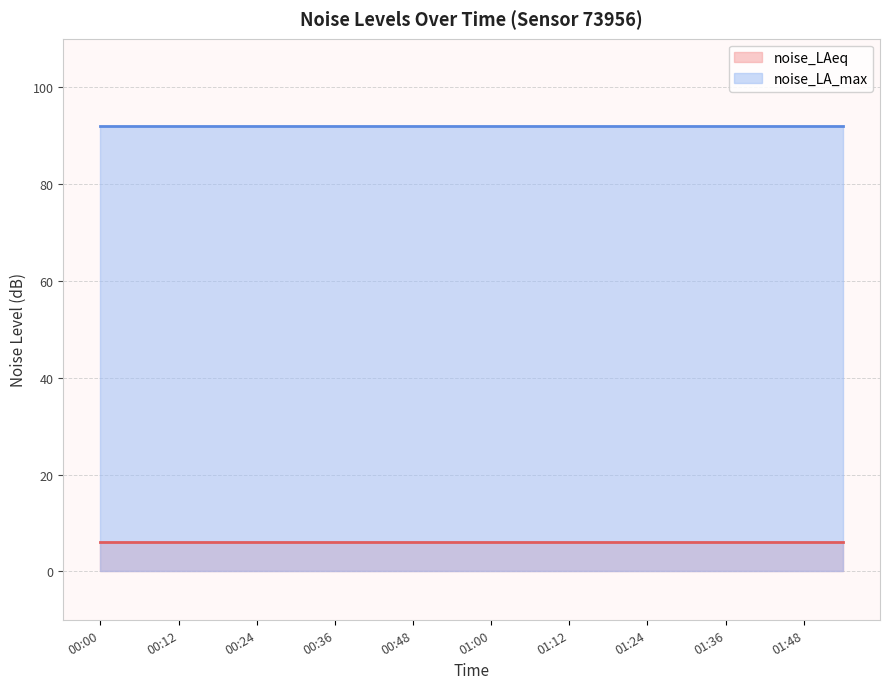

How many lines are shown in the chart?

2